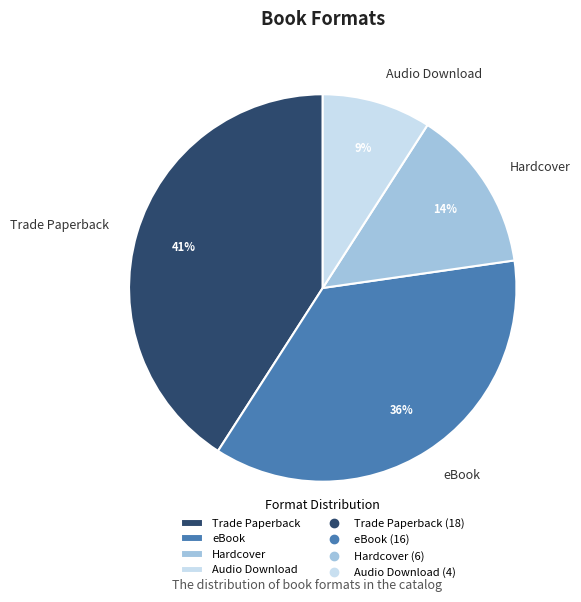

How many slices are in this pie chart?

4